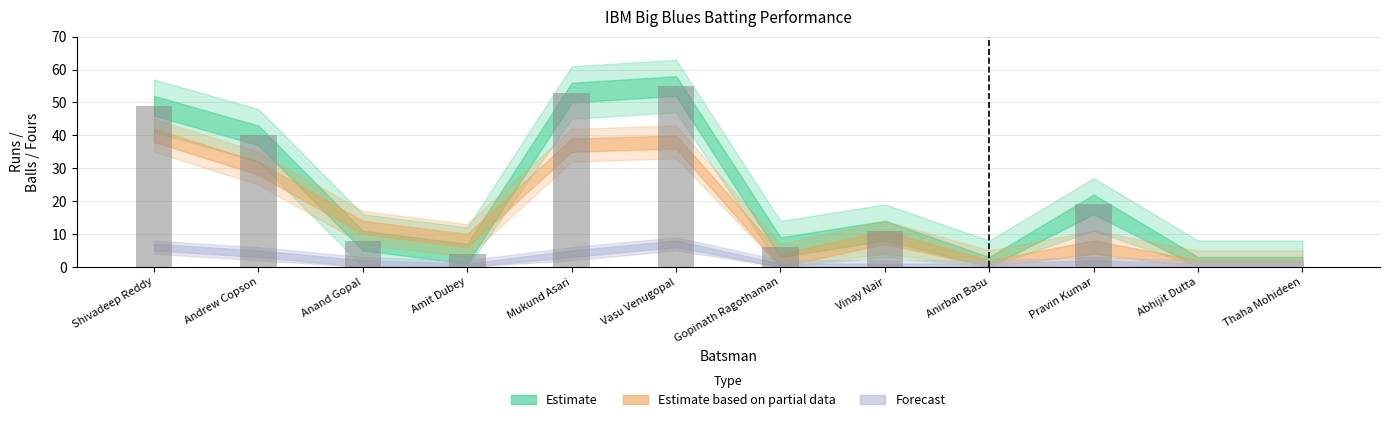

How many distinct data groups are displayed?

1